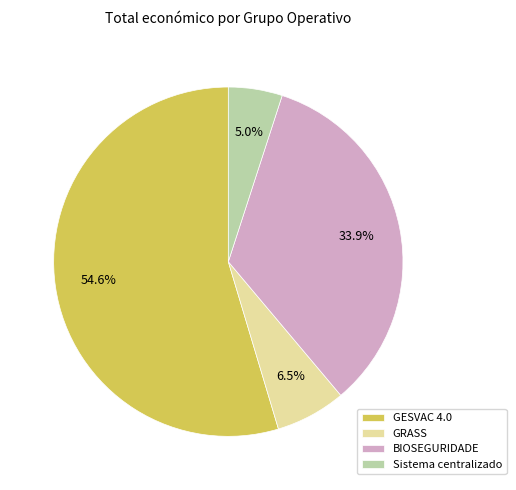

Rank the categories by value from lowest to highest.

Sistema centralizado, GRASS, BIOSEGURIDADE, GESVAC 4.0